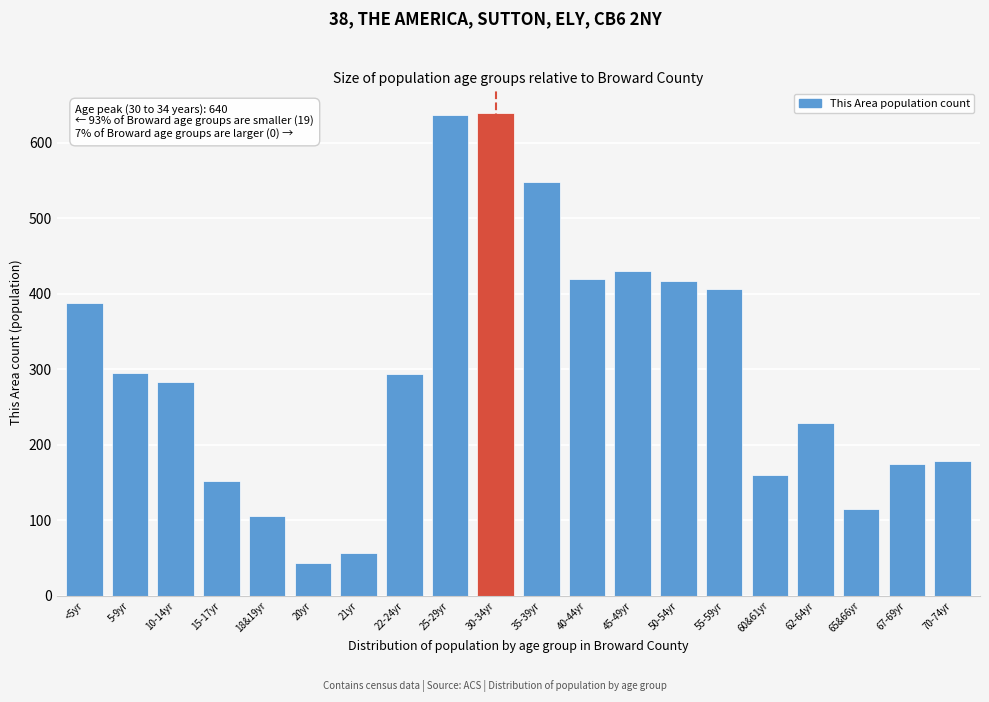

What is the value of the 8th bar from the left?

294